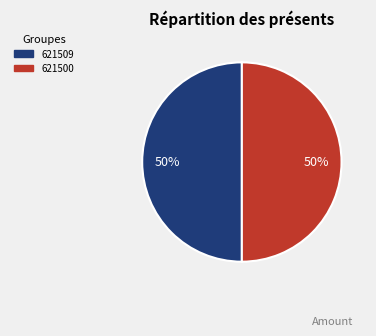

True or false: 621500 accounts for 56% of the total.

False